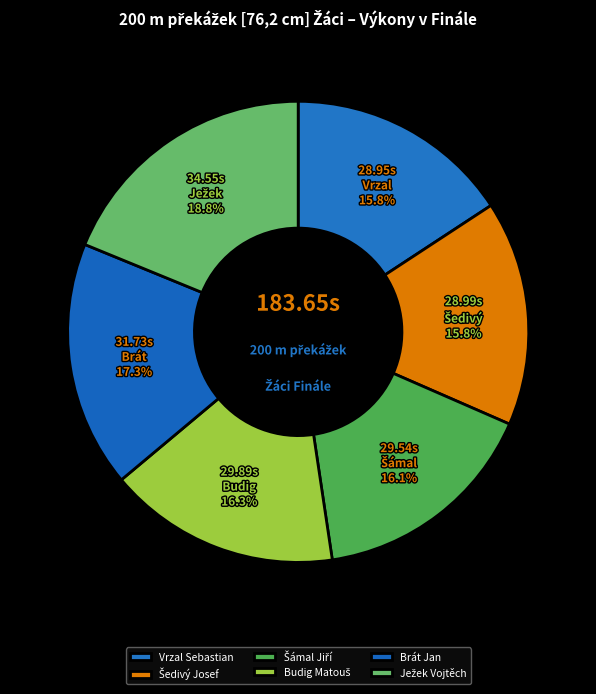

To the nearest percent, what is the average slice percentage?

17%